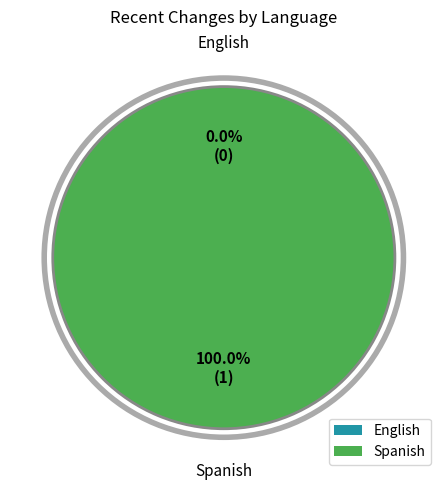

To the nearest percent, what portion does Spanish represent?

100%